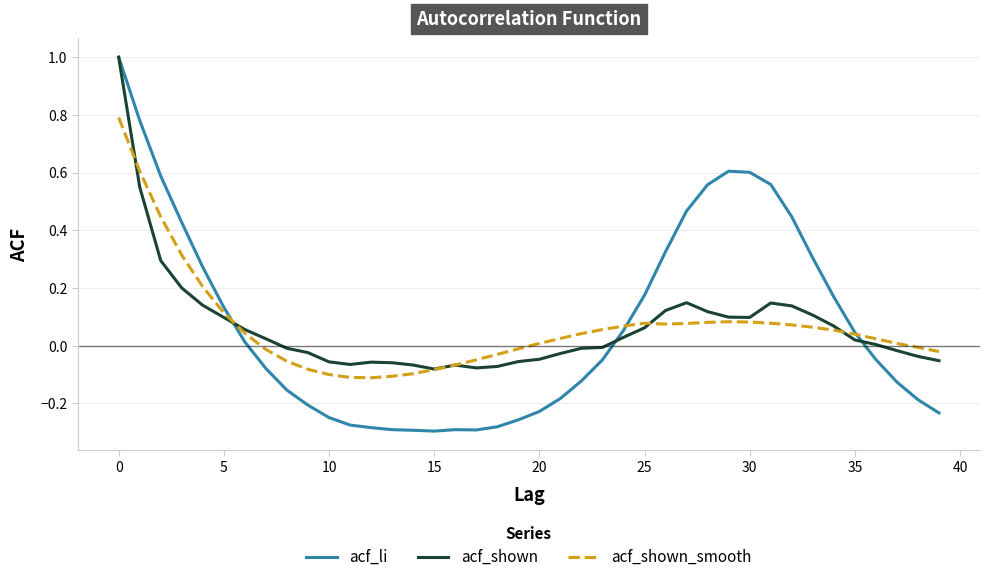

Is this an area chart (filled region under the line)?

No